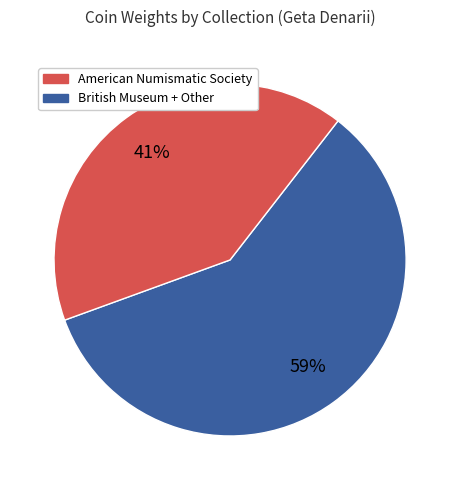

To the nearest percent, what is the difference between the largest and smallest slice percentages?

18%